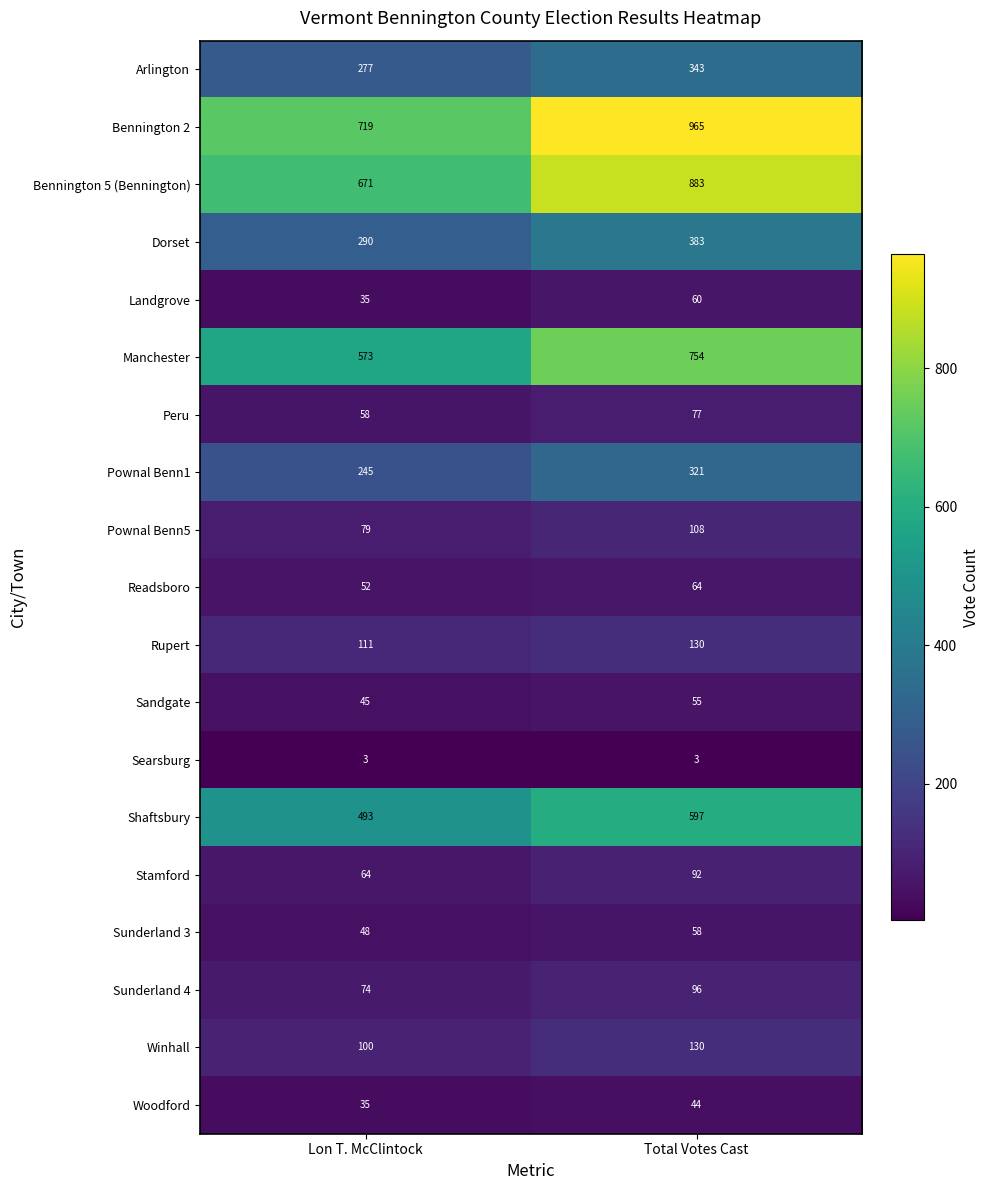

What is the sum of all Winhall values?

230